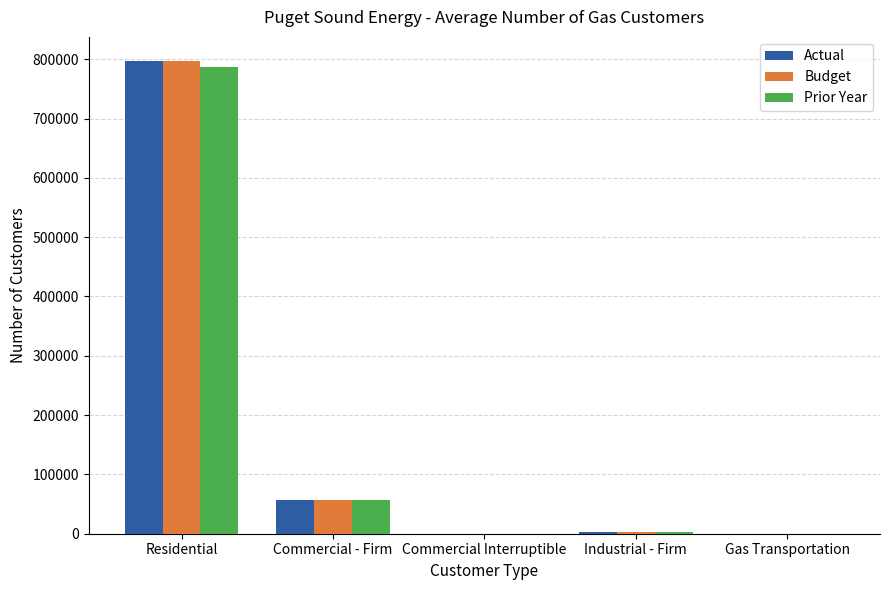

How many distinct data groups are displayed?

3